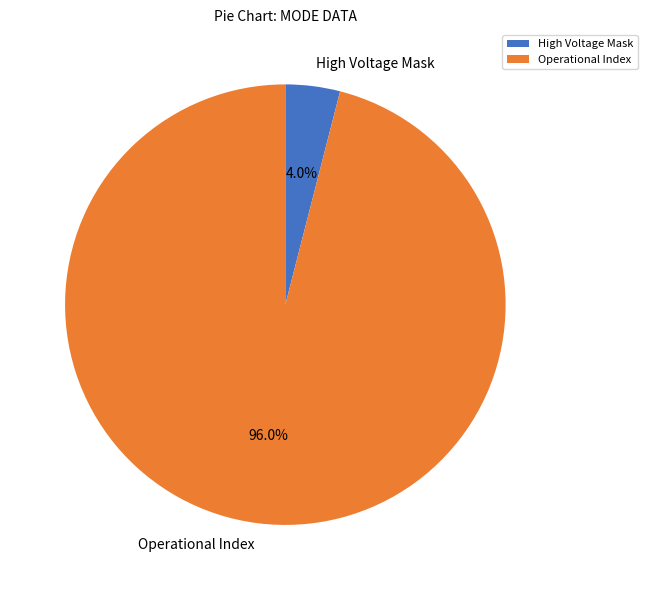

Combined, do Operational Index and High Voltage Mask account for over 50%?

Yes